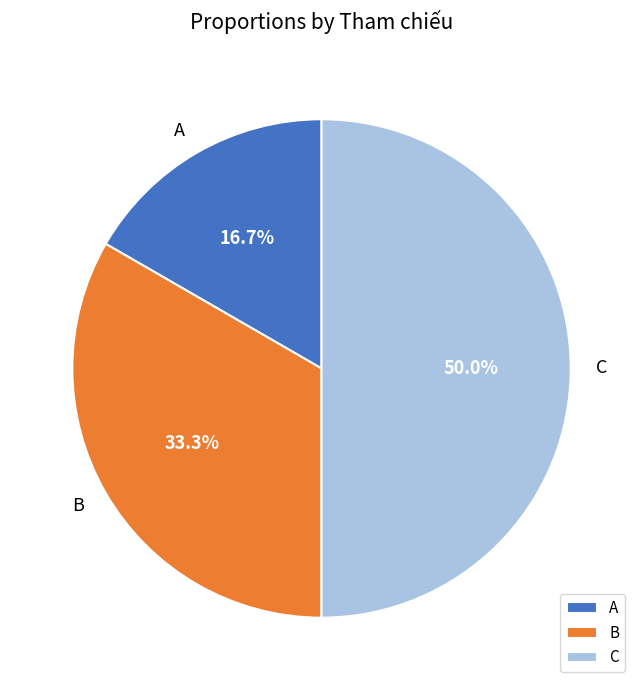

Does B account for over 50% of the chart?

No